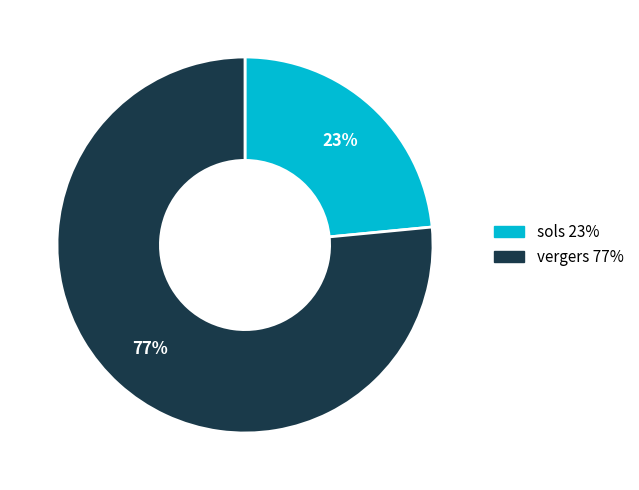

To the nearest percent, what is the average slice percentage?

50%